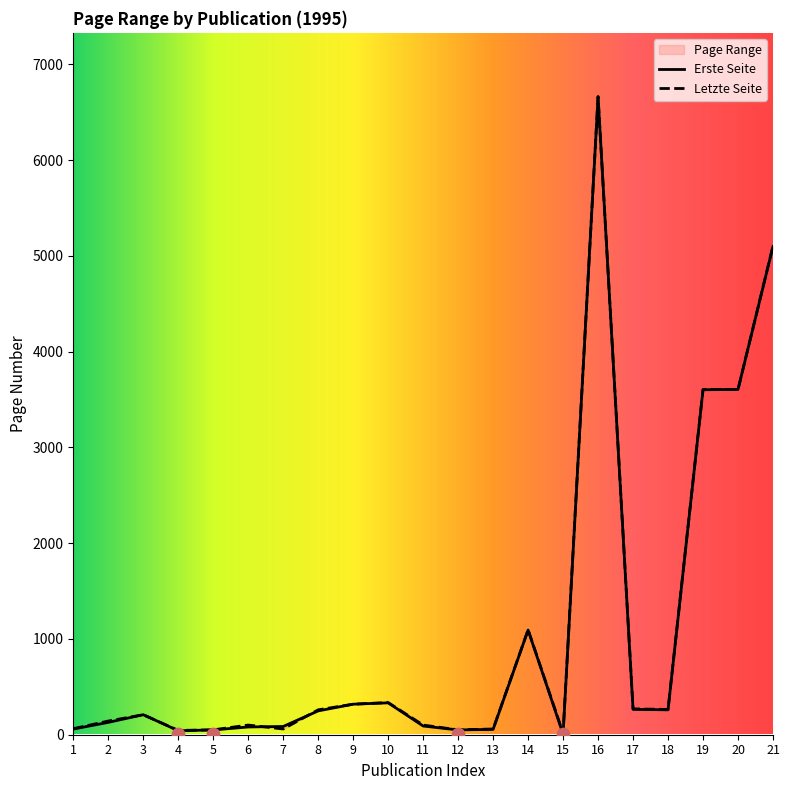

At which category is the sum across all series the highest?

16